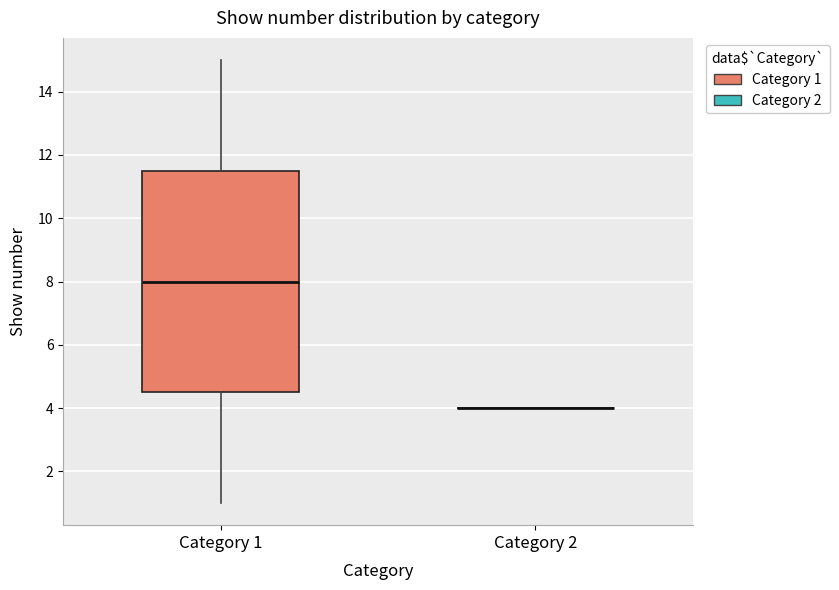

Reading left to right, transcribe this box plot: for each box, give where its median line is, the range the box spans, and where its two whiskers end, as read against the y-axis. The values are not printed on the chart, so give them approximately, as read against the axis.

Category 1: median 8.0, box 4.6 to 11.6, whiskers 1.0 to 15.0
Category 2: box collapsed to a line at 4.0, whiskers 4.0 to 4.0